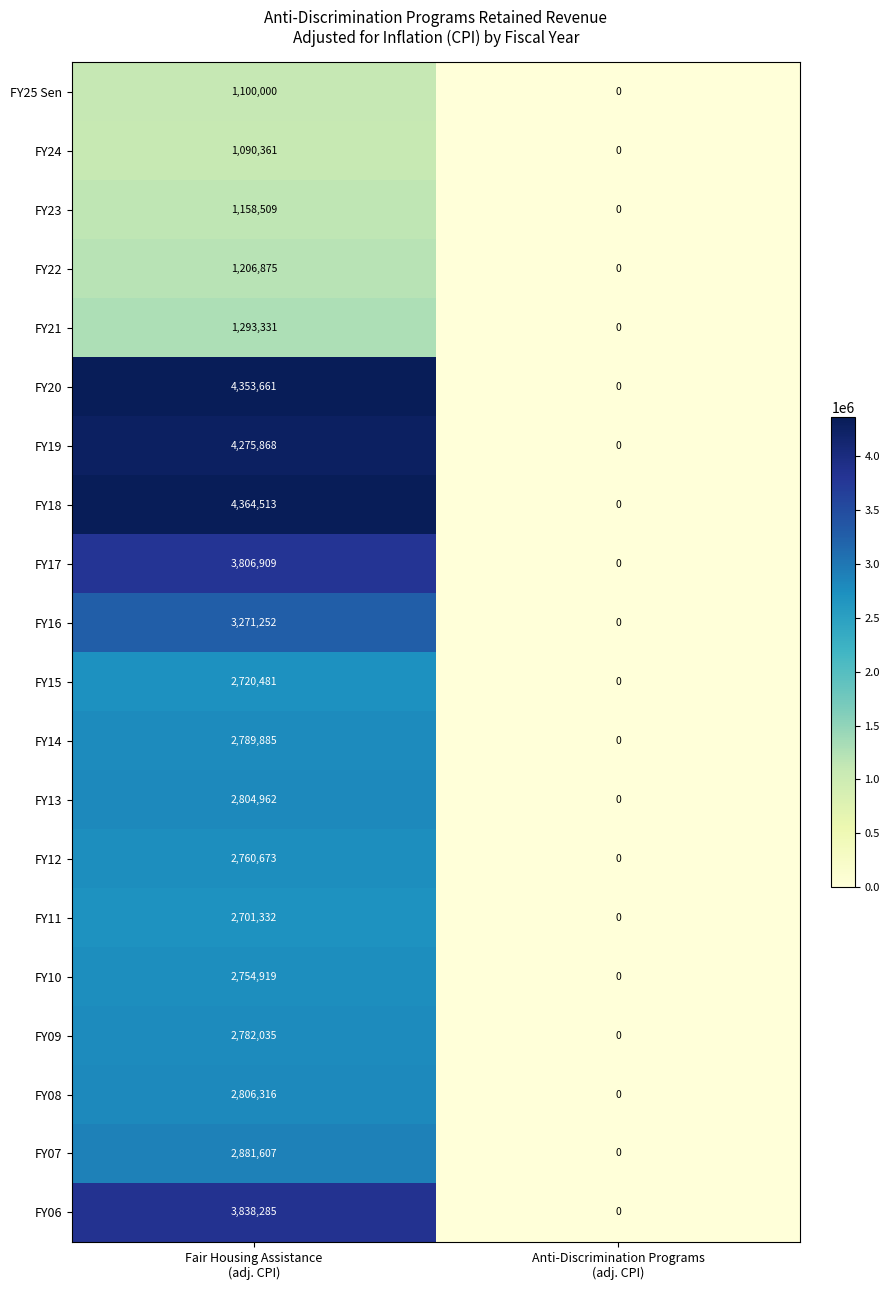

What is the sum of all FY16 values?

3271252